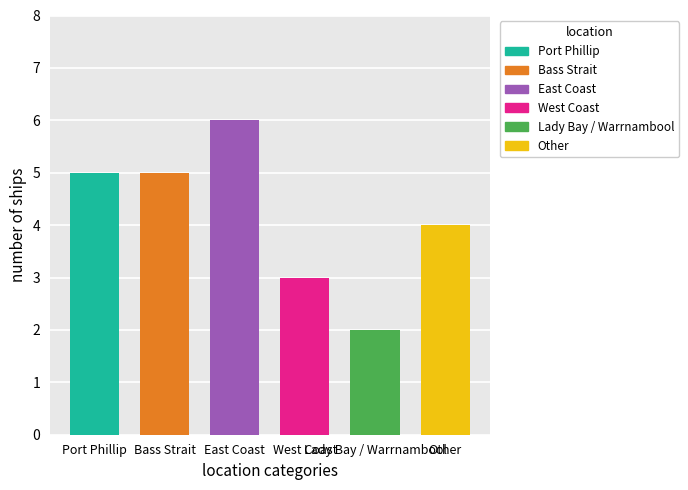

Is it true that the value at East Coast is 3?

False